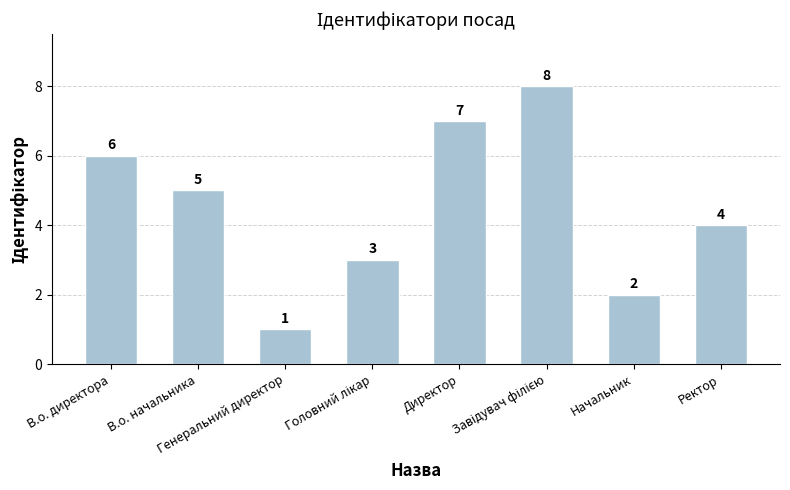

What is the sum of all values?

36